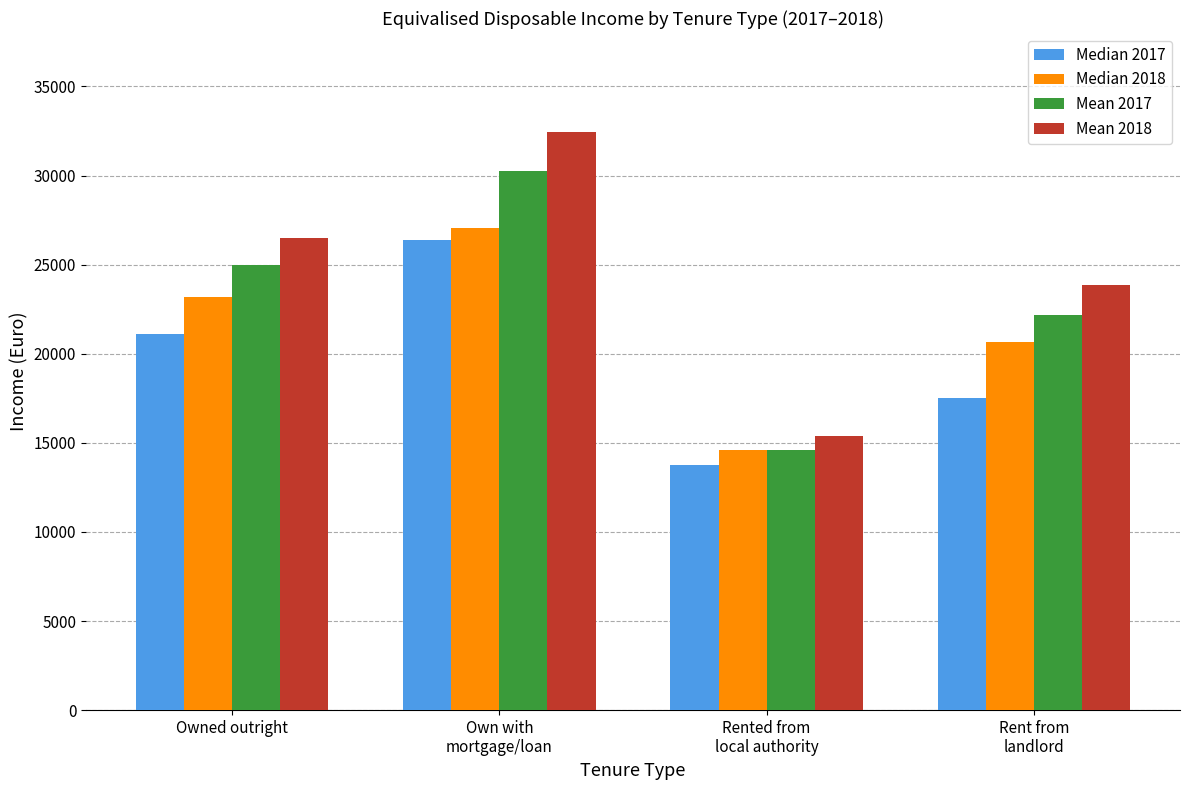

List the series in order of their peak value, highest first.

Mean 2018, Mean 2017, Median 2018, Median 2017